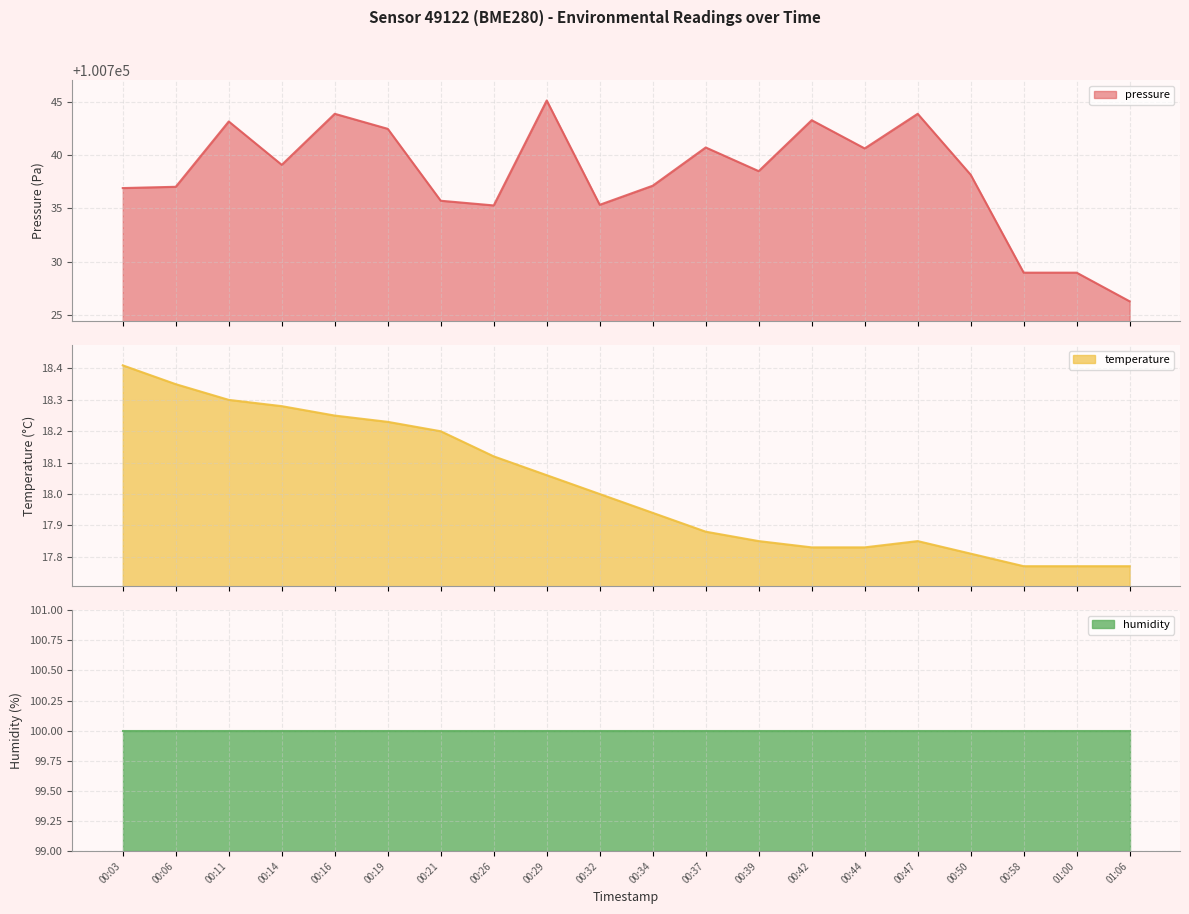

What is the total value across all series at 00:50?

100756.0